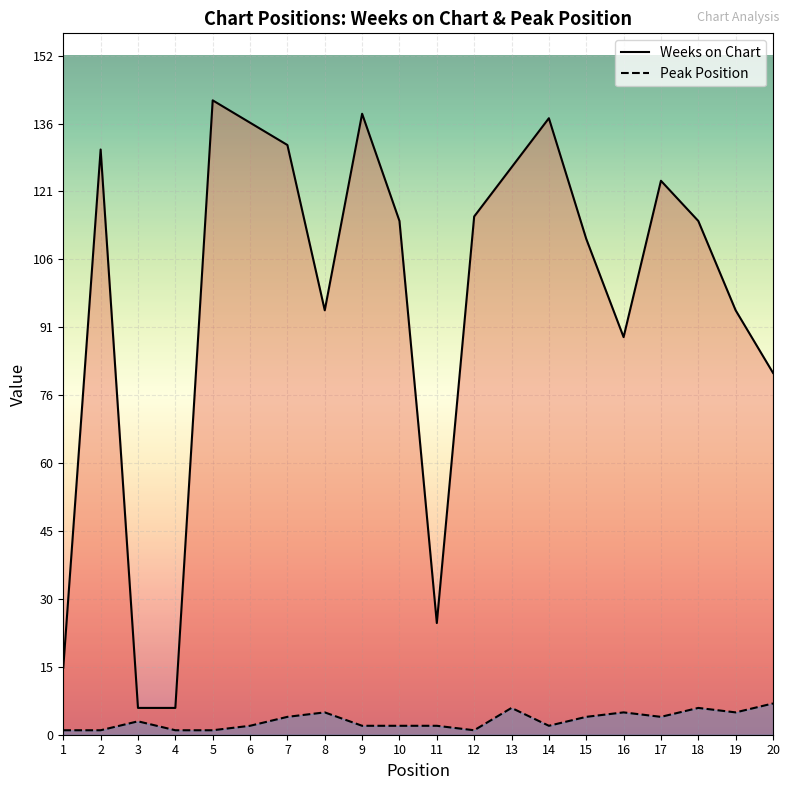

At how many categories does at least one series exceed 54?

16